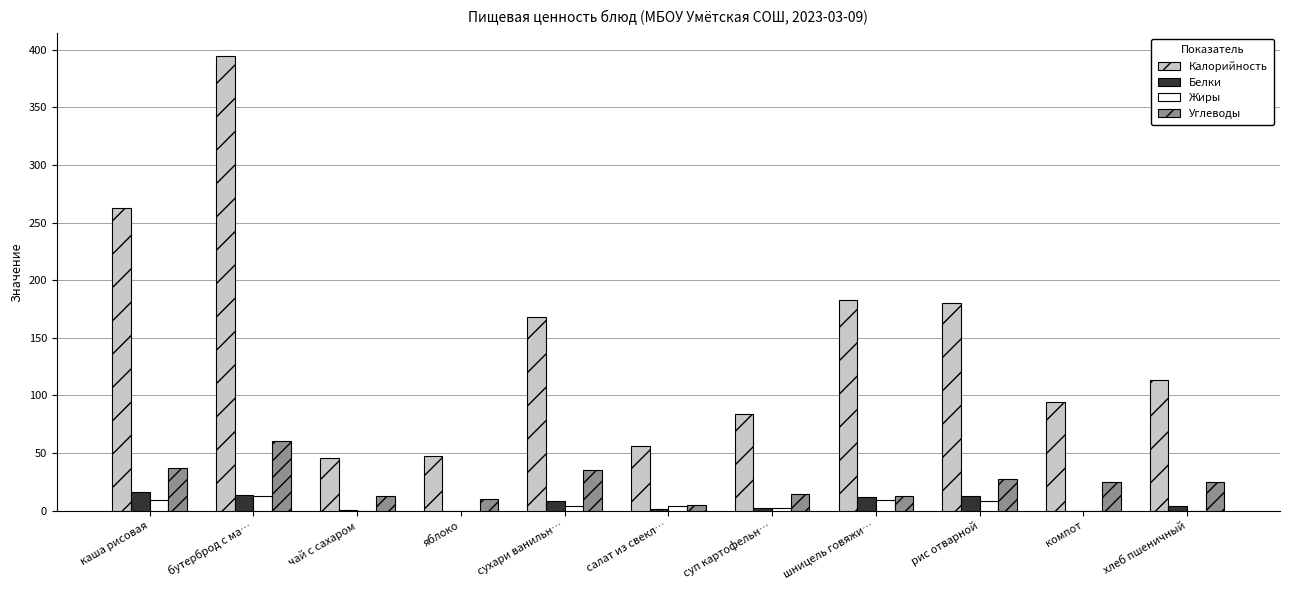

Which series changed the most between каша рисовая and салат из свекл…?

Калорийность